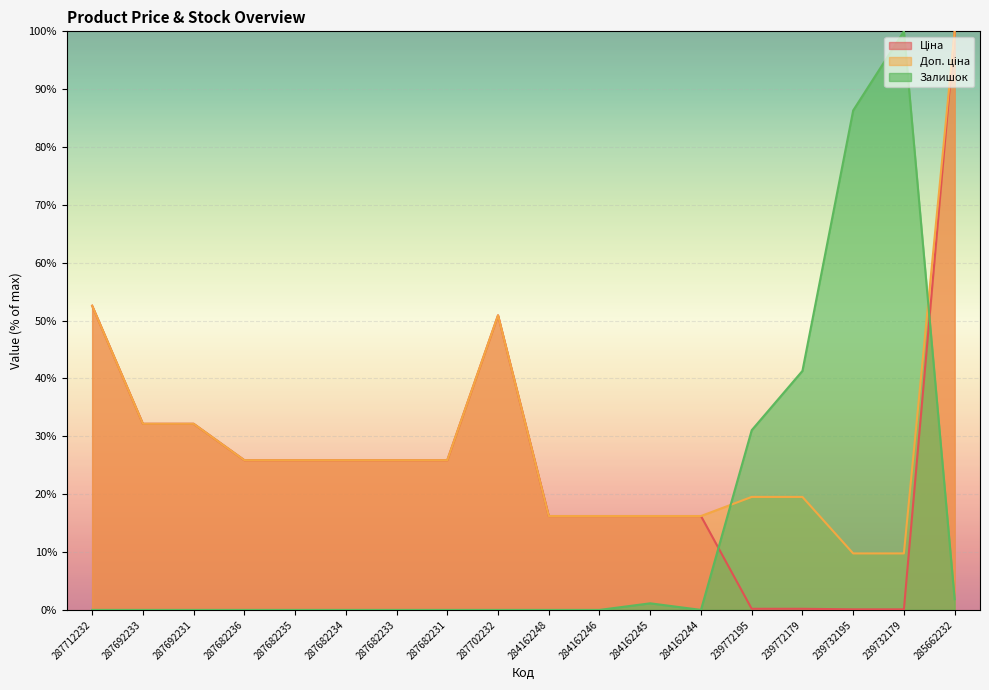

At how many categories does at least one series exceed 68?

3